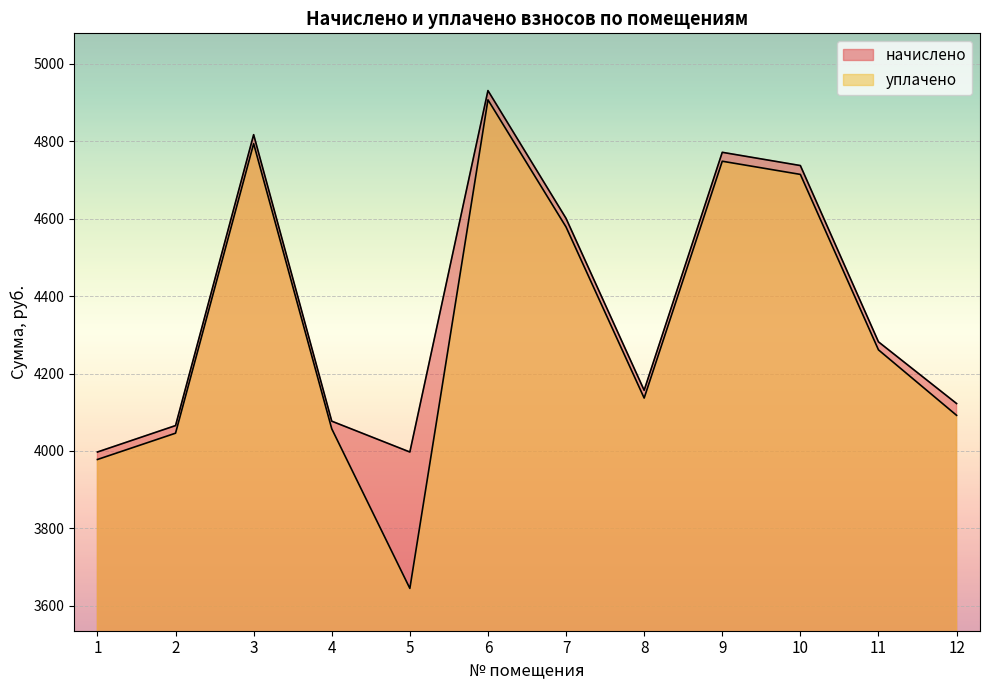

What is the value of the начислено point at the 3rd from the left?

4817.2